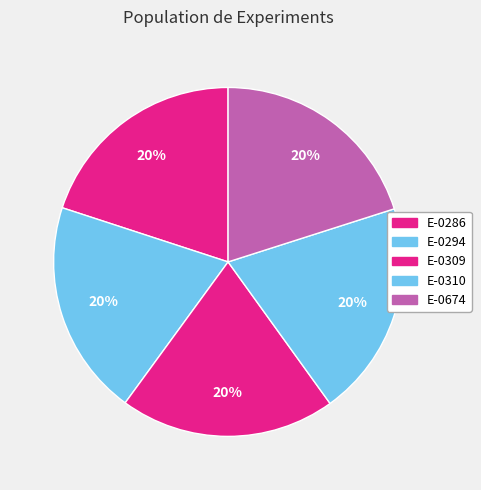

What portion of the pie excludes E-0310?

80.0%